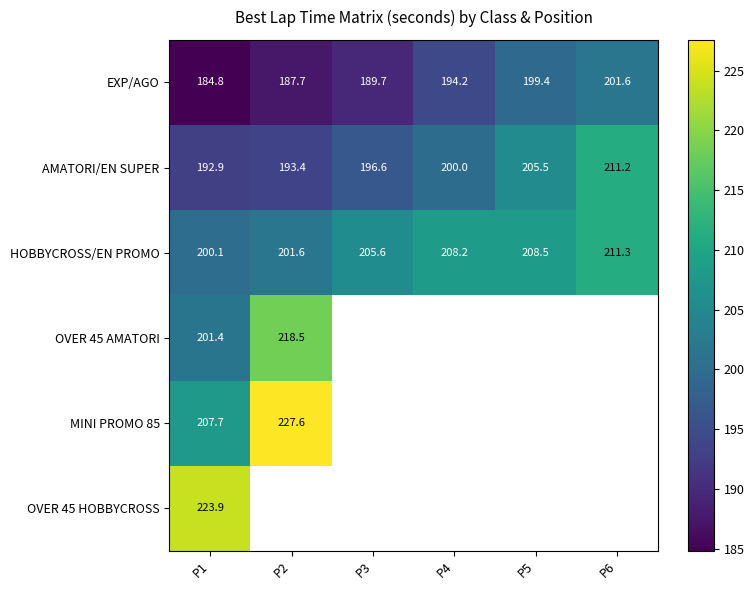

What is the minimum value shown in the chart?

184.8